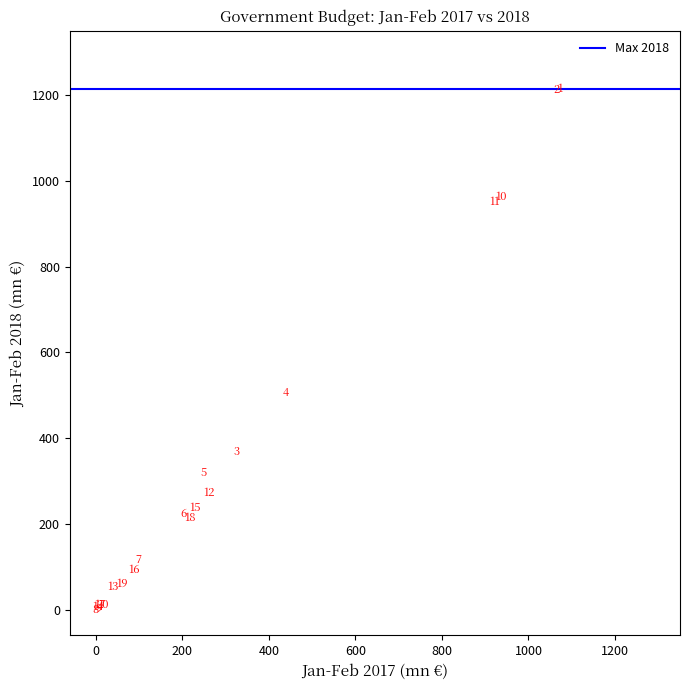

What Y value in the scatter plot is closest to 607?

505.4